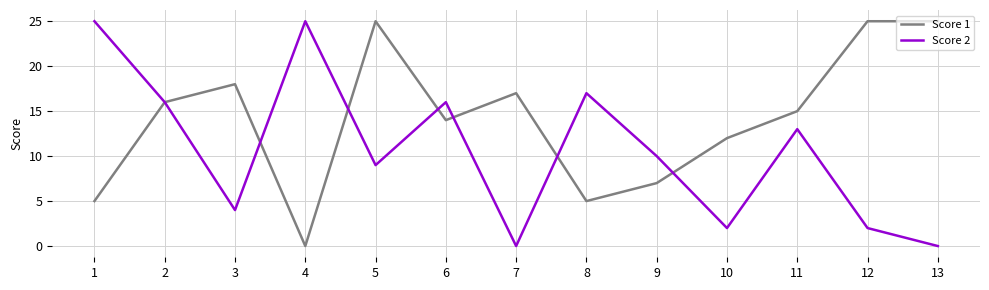

Is it true that Score 2 equals 3 at 9?

False